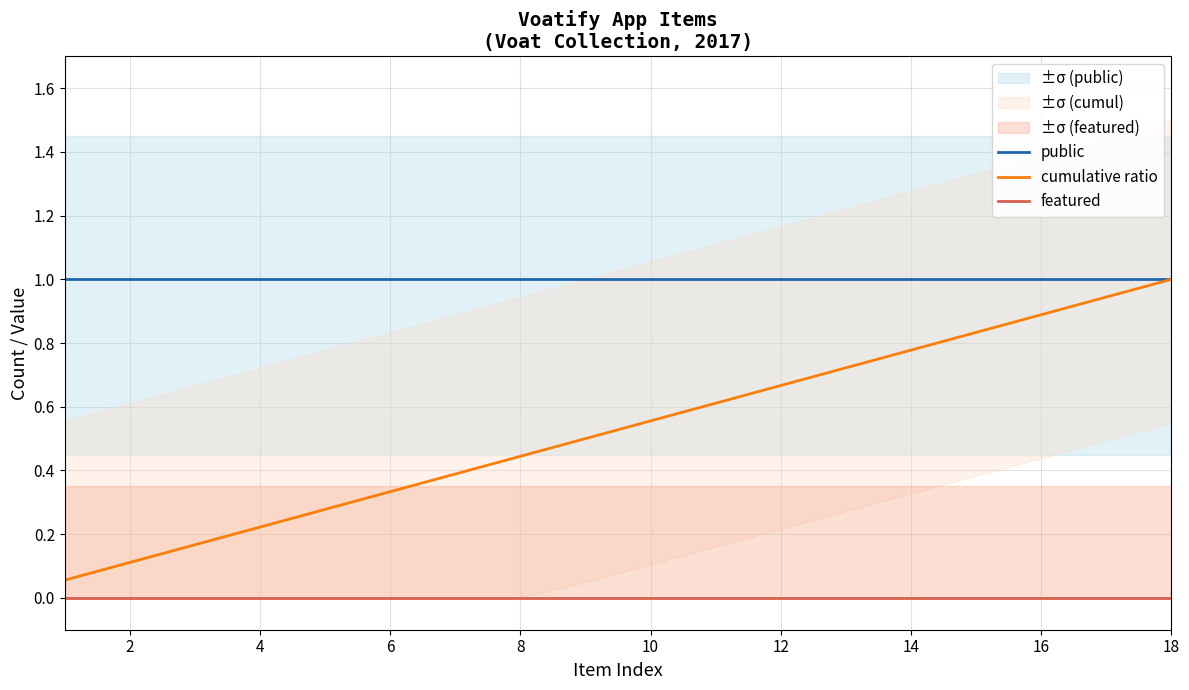

Reading left to right, what are all the values shown in this chart?

public: 1.0	1.0	1.0	1.0	1.0	1.0	1.0	1.0	1.0	1.0	1.0	1.0	1.0	1.0	1.0	1.0	1.0	1.0
cumulative ratio: 0.1	0.1	0.2	0.2	0.3	0.3	0.4	0.4	0.5	0.6	0.6	0.7	0.7	0.8	0.8	0.9	0.9	1.0
featured: 0.0	0.0	0.0	0.0	0.0	0.0	0.0	0.0	0.0	0.0	0.0	0.0	0.0	0.0	0.0	0.0	0.0	0.0